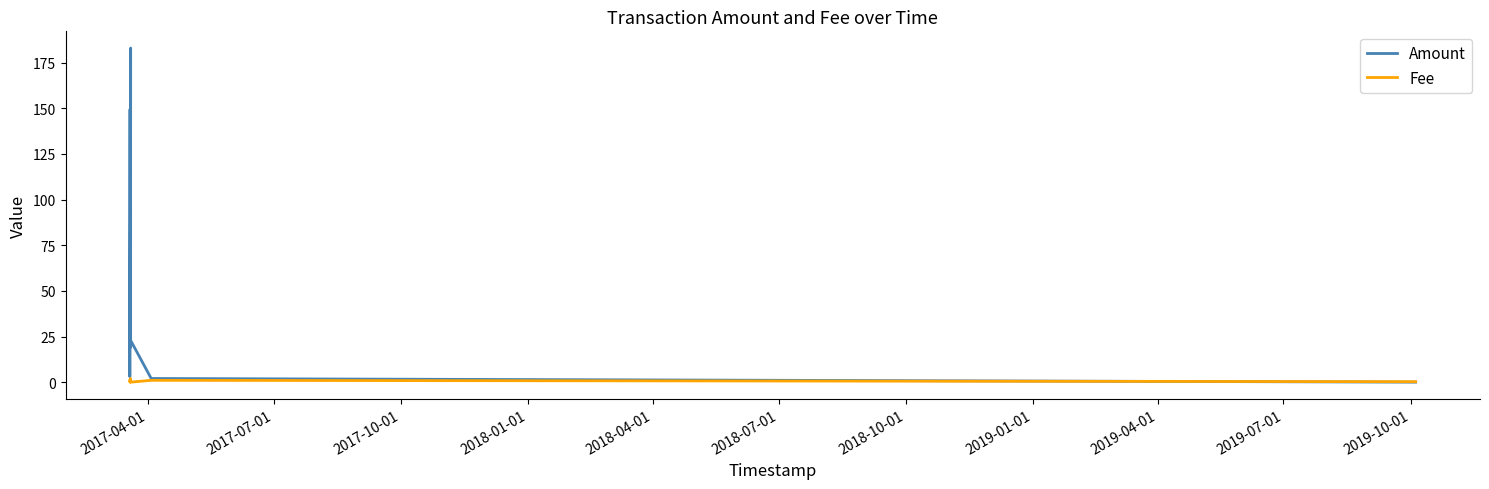

At 2018-07-01, list the series in order from largest to smallest.

Amount, Fee